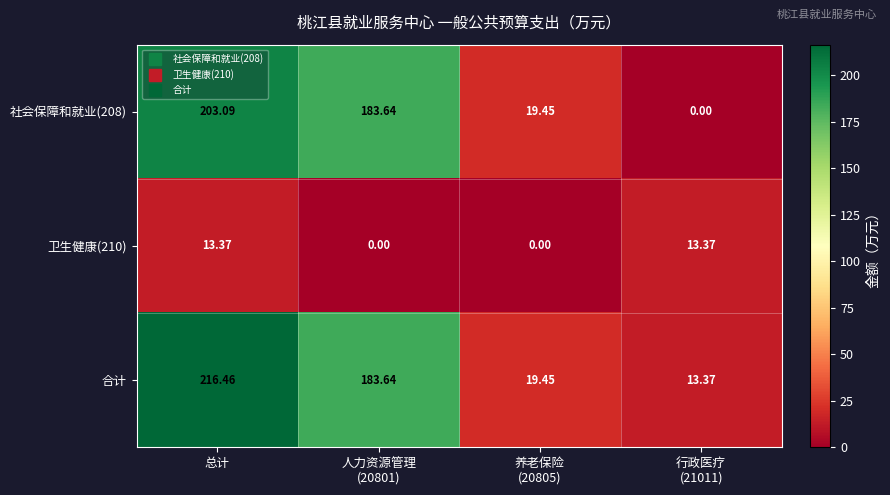

At which category is the sum across all series the highest?

总计